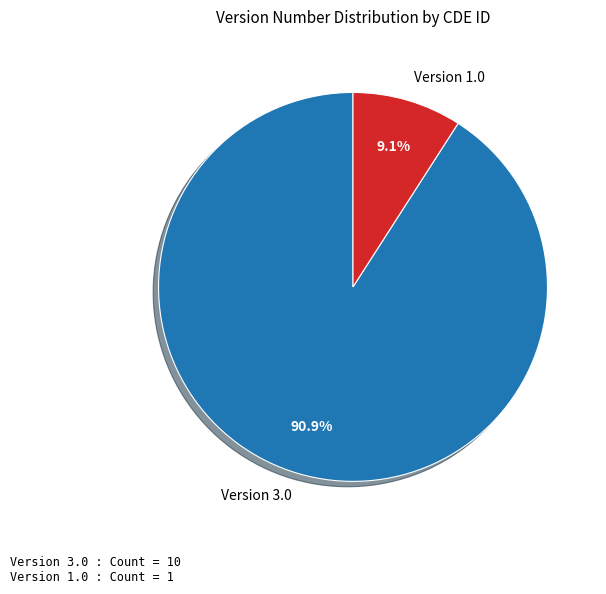

Combined, do Version 1.0 and Version 3.0 account for over 50%?

Yes